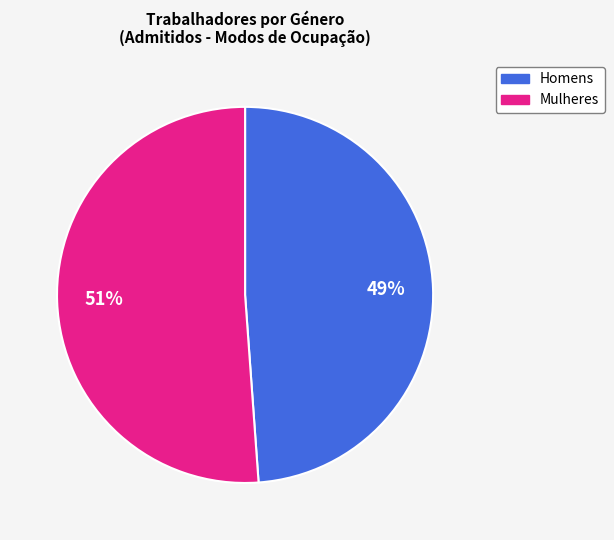

Is there a majority slice in this chart?

Yes